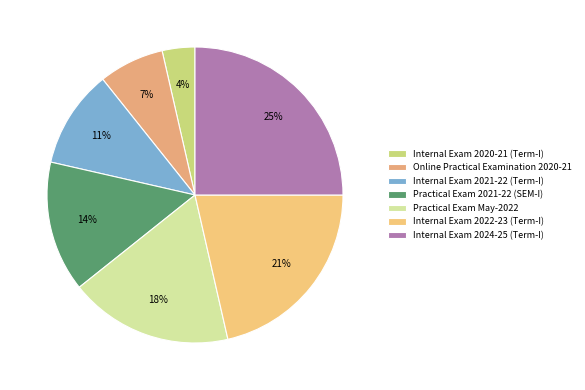

How many segments does this pie chart have?

7